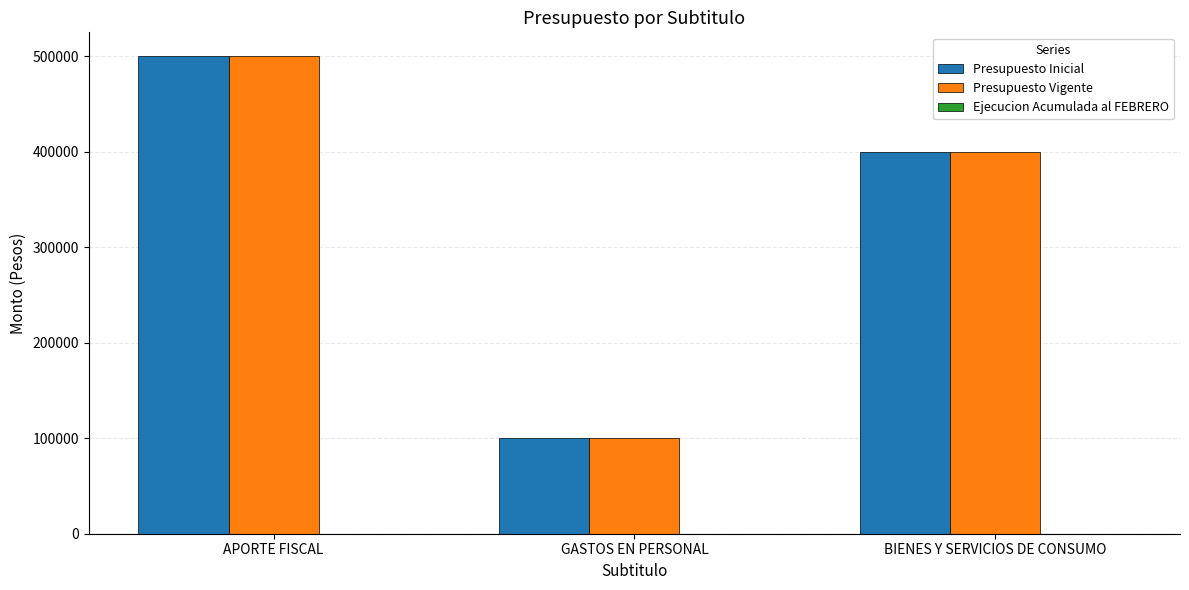

What is the difference between the maximum and second lowest values in the Presupuesto Vigente series?

100000